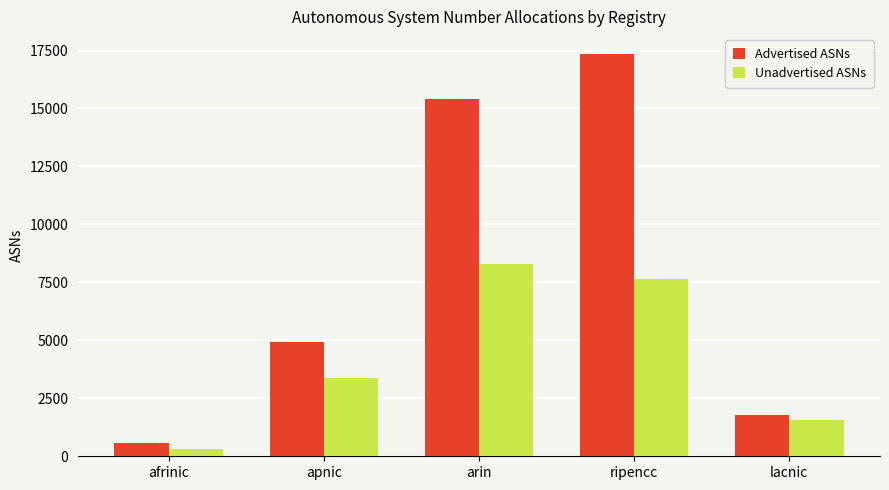

At which category is the sum across all series the highest?

ripencc